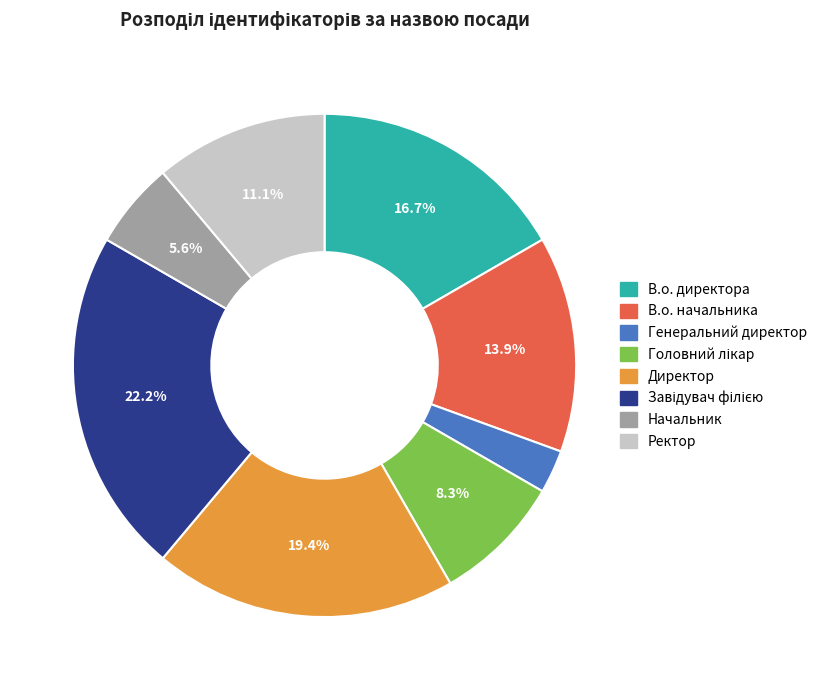

What is the smallest slice in the pie chart?

Генеральний директор